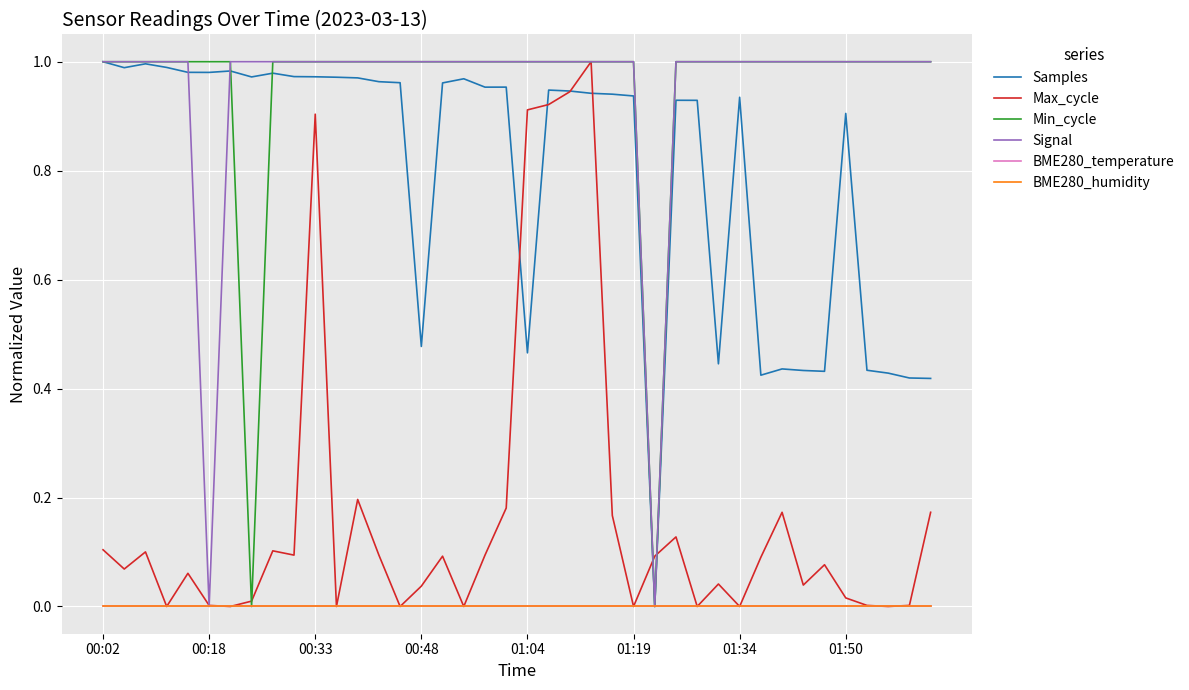

Does the chart display data point markers on the line(s)?

No